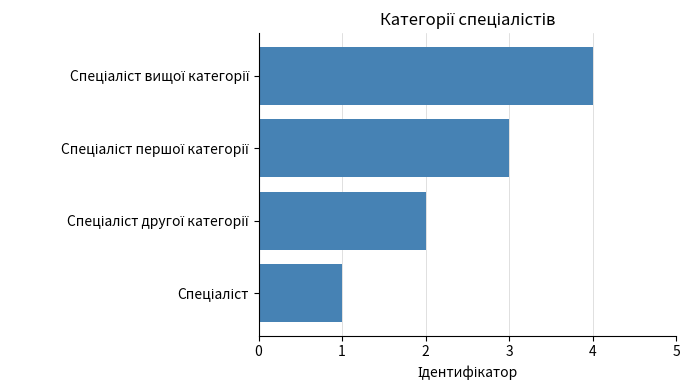

What is the sum of all values?

10